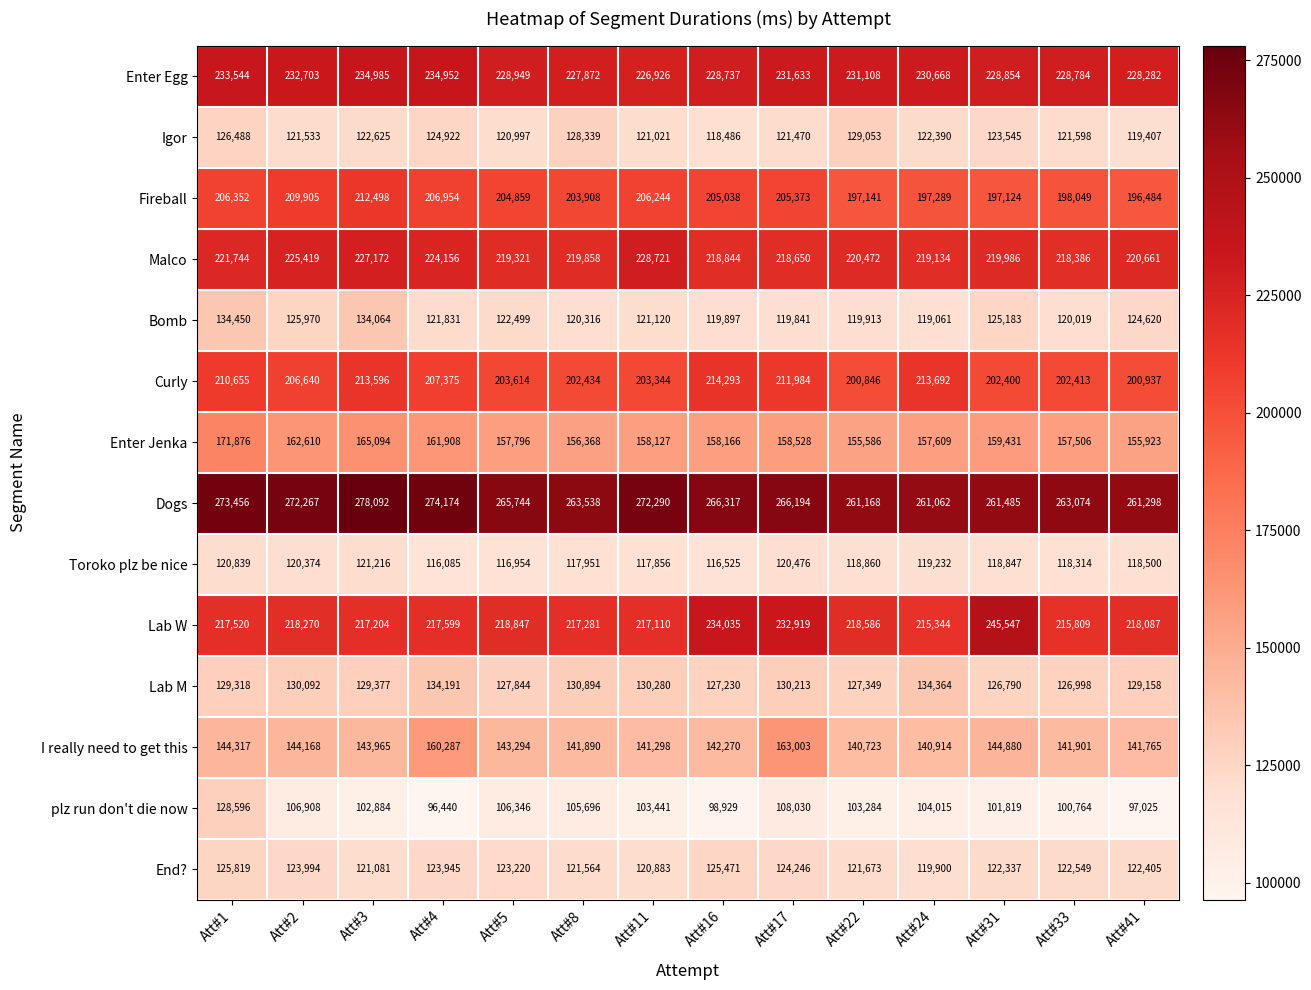

Which category has the highest value across all series?

Att#3